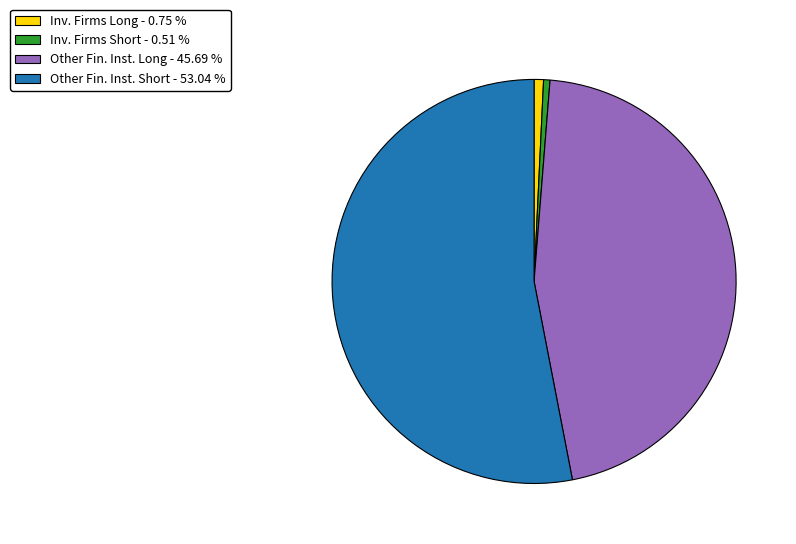

Count the number of slices in the pie.

4